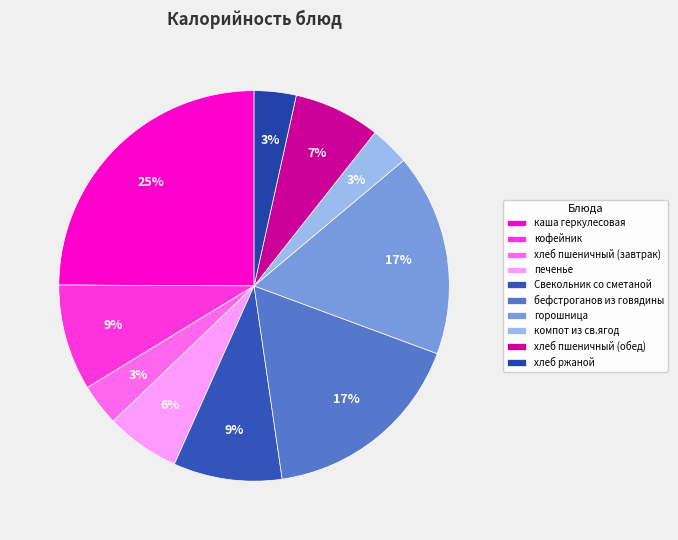

How many slices are in this pie chart?

10